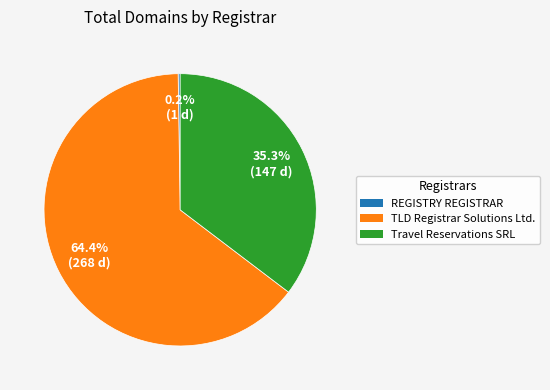

What is the majority slice?

TLD Registrar Solutions Ltd.